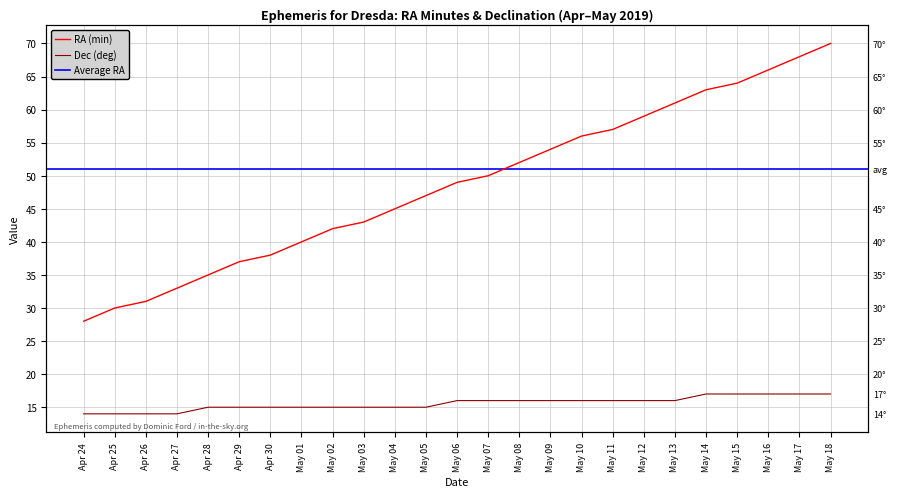

Is this an area chart (filled region under the line)?

No